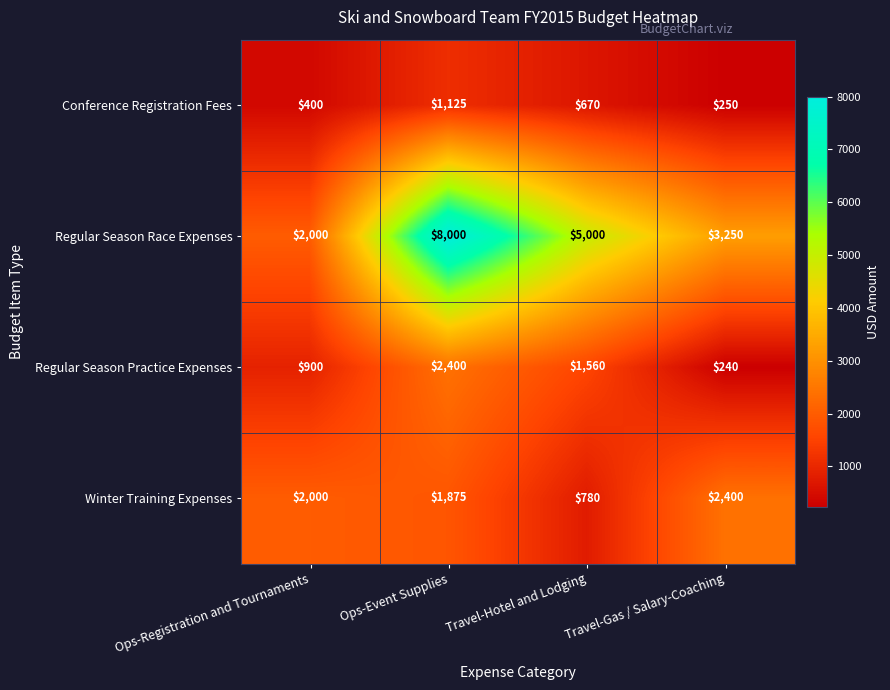

What is the difference between the maximum and second lowest values in the Conference Registration Fees series?

725